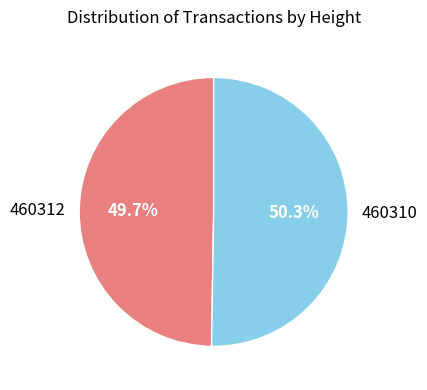

Which slice is the smallest?

460312